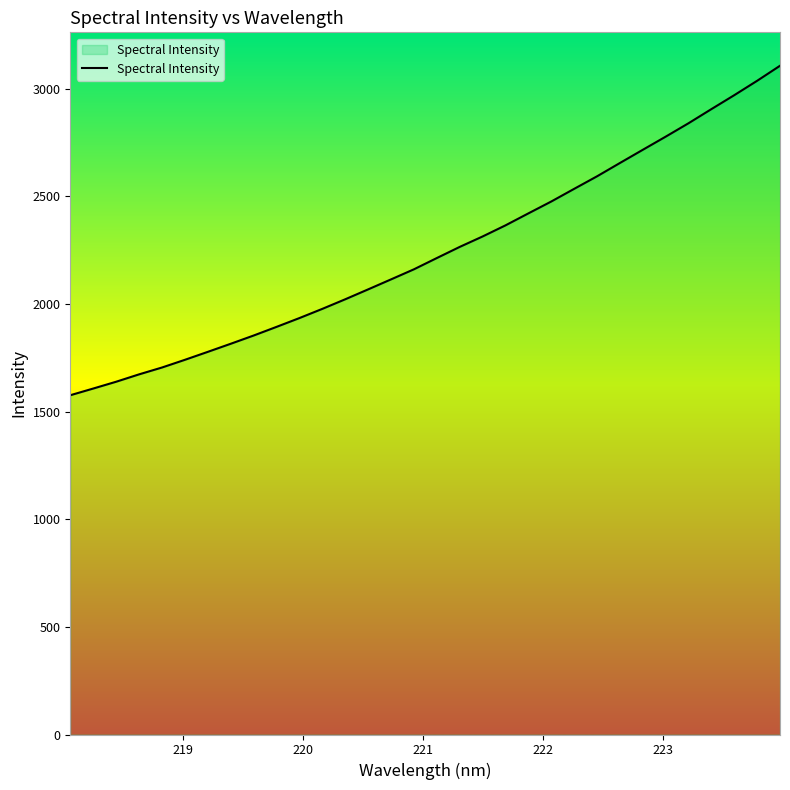

What is the smallest value displayed?

1575.5